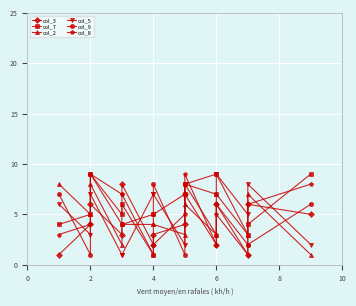

Is this an area chart (filled region under the line)?

No